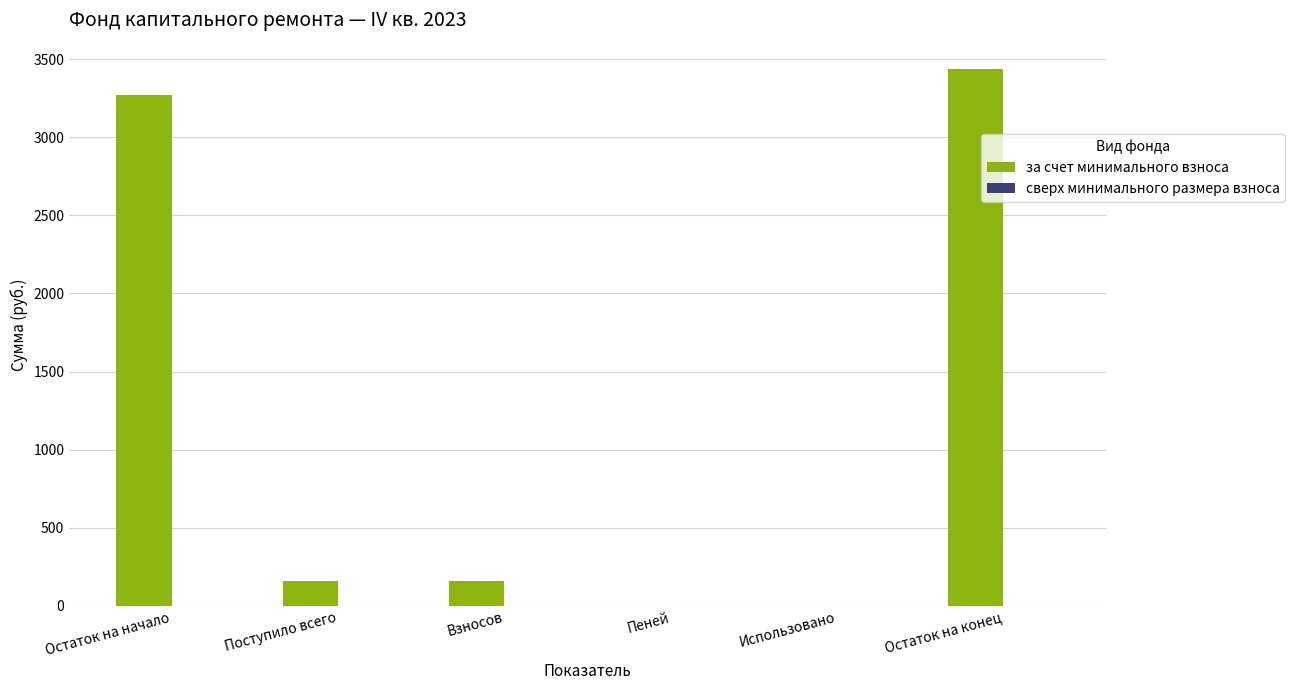

Which has a higher value, Пеней or Остаток на начало?

Остаток на начало